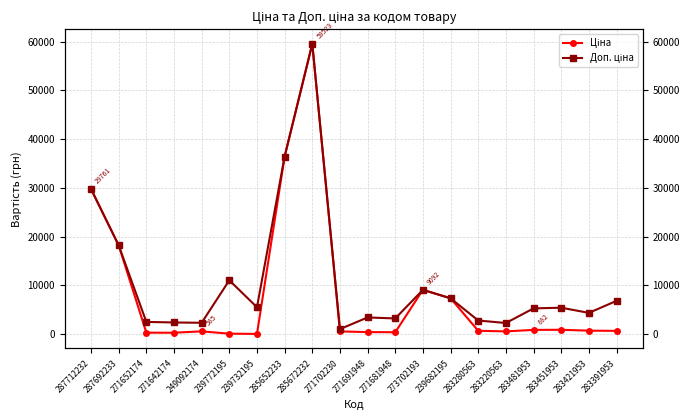

Is it true that Ціна equals 701.9 at 283280563?

True